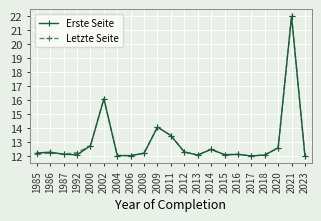

True or false: Letzte Seite has more than 0 points higher than both neighbors.

True